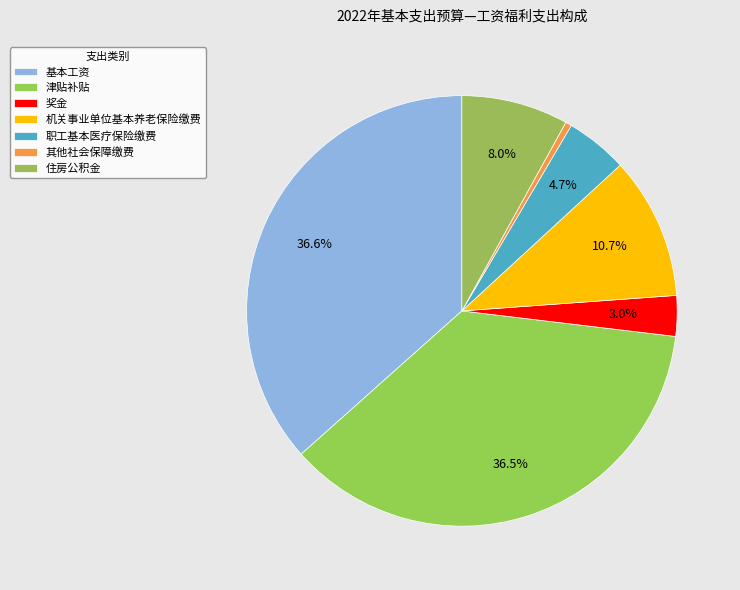

To the nearest percent, what is the difference between the largest and smallest slice percentages?

36%